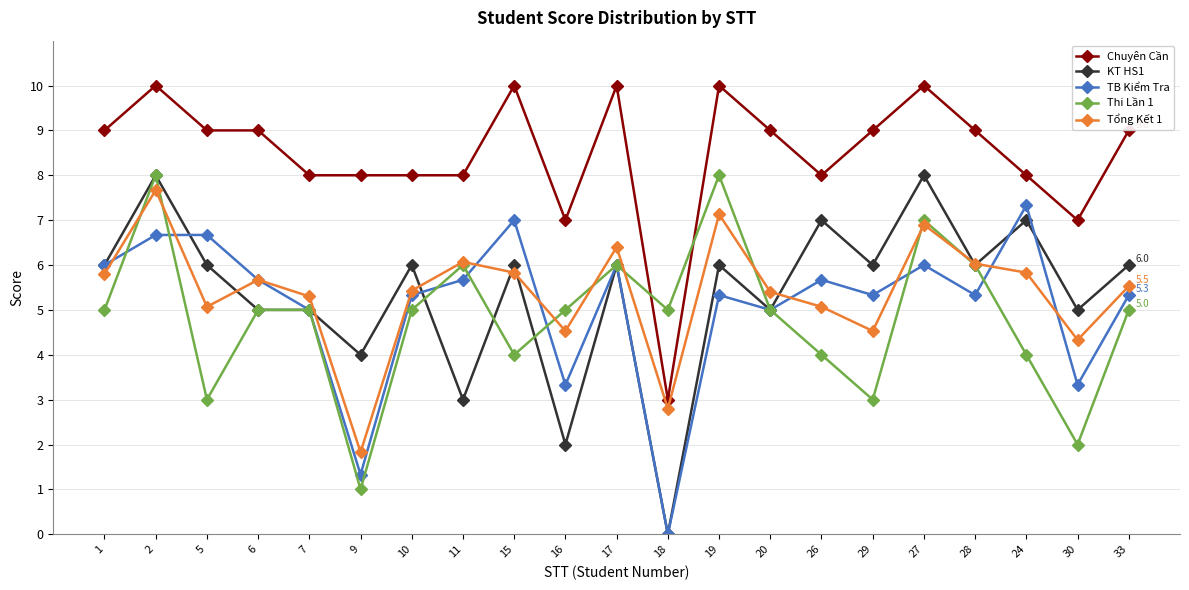

What is the spread (max minus min) of values at 2?

3.3